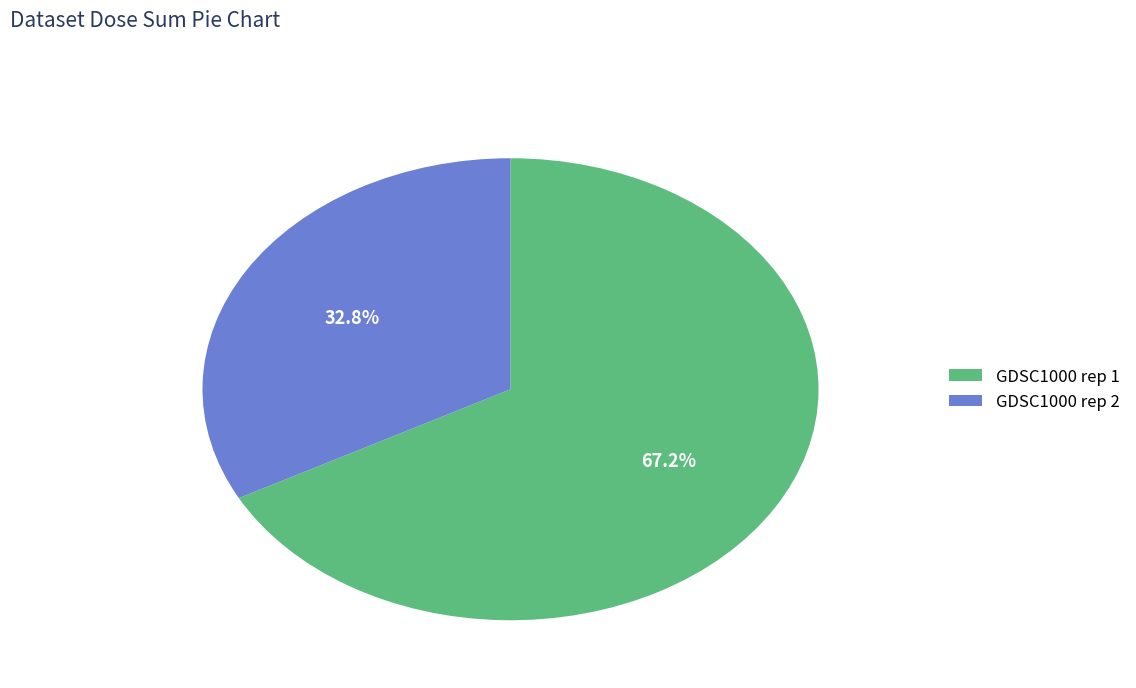

Combined, do GDSC1000 rep 1 and GDSC1000 rep 2 account for over 50%?

Yes